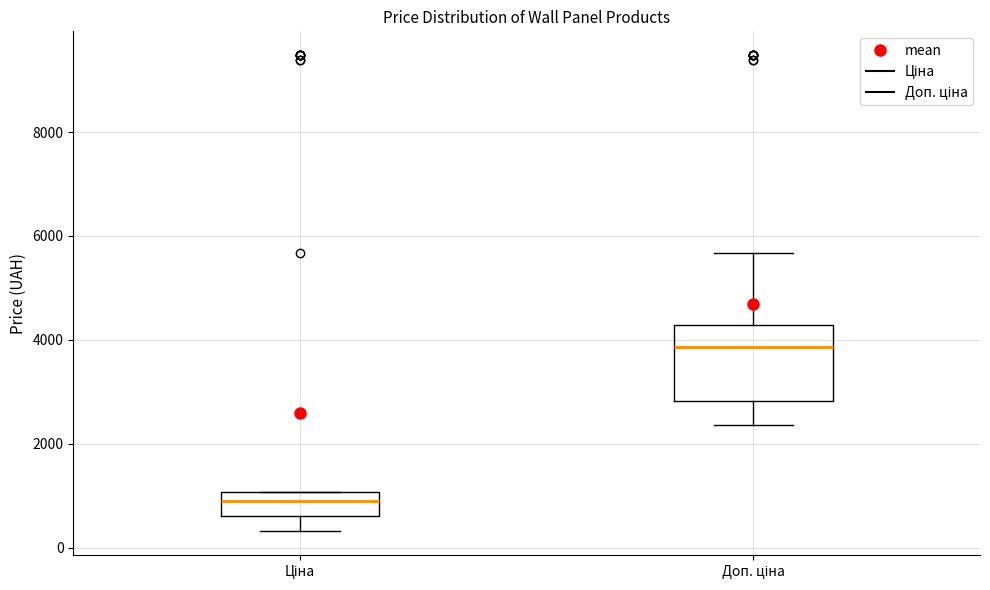

Where is the lower edge of the box for Доп. ціна on the y-axis? The values are not printed on the chart, so give them approximately, as read against the axis.

2800